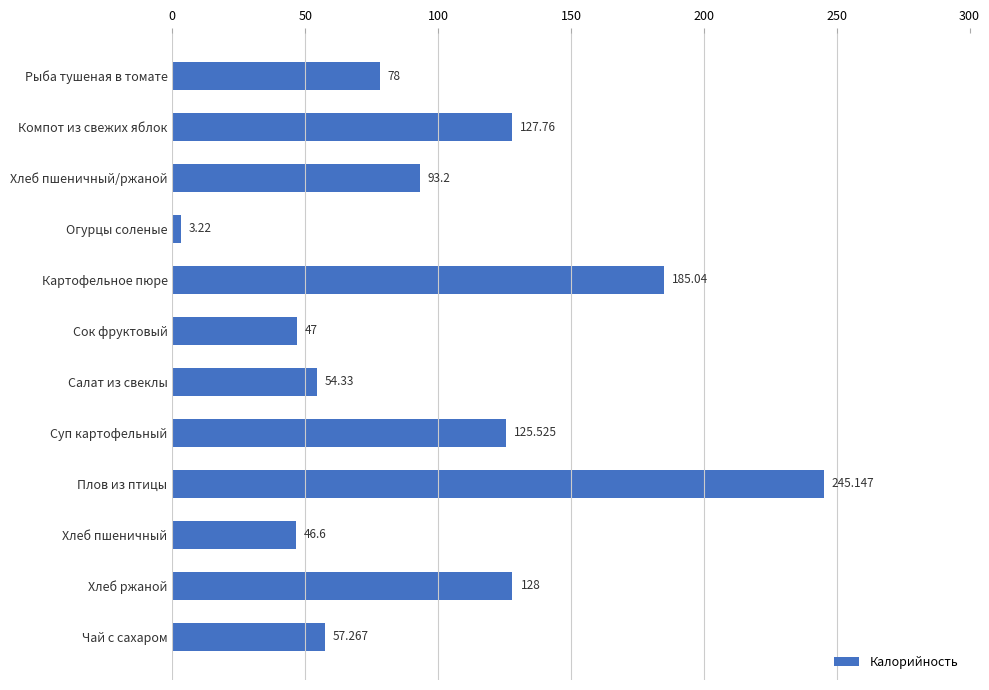

List the labels in order of value, smallest first.

Огурцы соленые, Хлеб пшеничный, Сок фруктовый, Салат из свеклы, Чай с сахаром, Рыба тушеная в томате, Хлеб пшеничный/ржаной, Суп картофельный, Компот из свежих яблок, Хлеб ржаной, Картофельное пюре, Плов из птицы